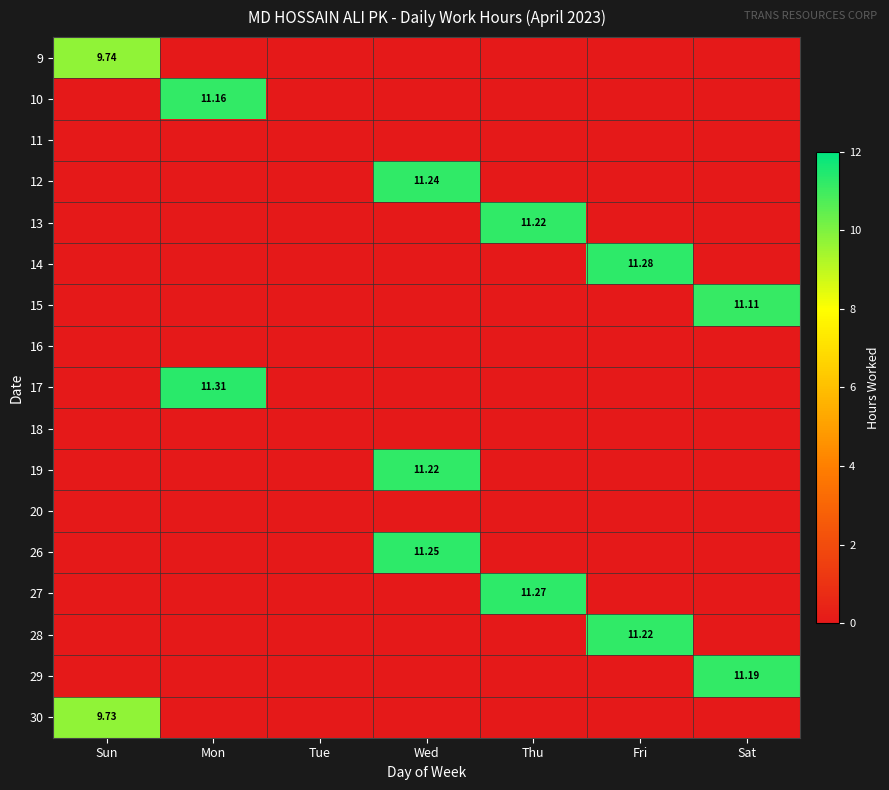

What is the difference between the highest and lowest values at Sun?

9.7